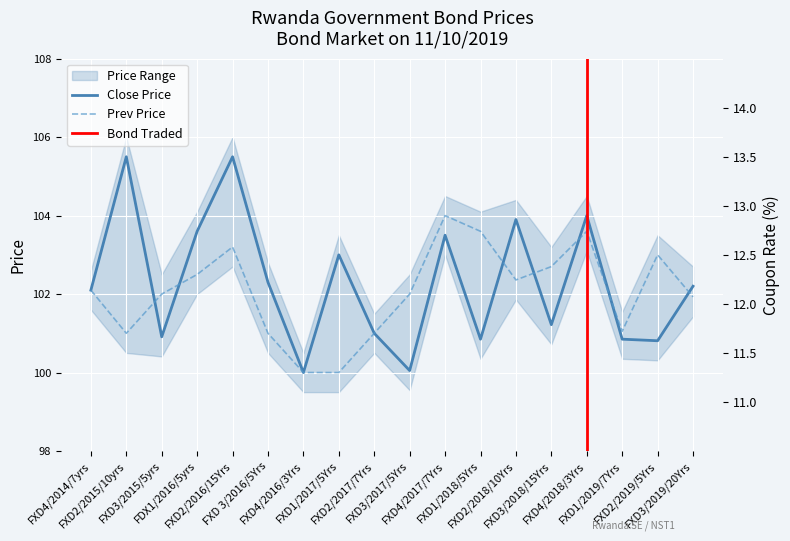

What are all the series names shown in the legend?

Close Price, Prev Price